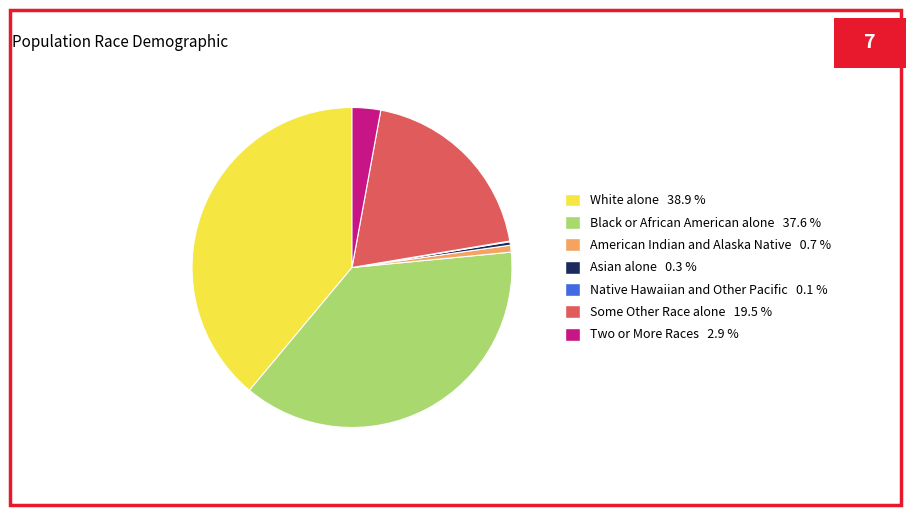

What is the largest slice in the pie chart?

White alone